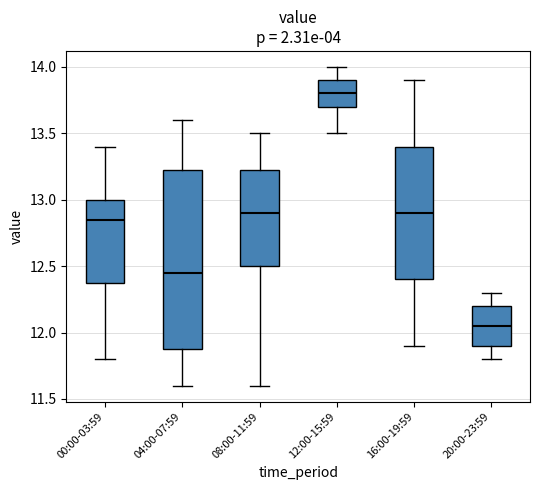

Reading left to right, read every box against the y-axis: the position of its median line, the range the box covers, and the ends of its whiskers. The values are not printed on the chart, so give them approximately, as read against the axis.

00:00-03:59: median 12.85, box 12.40 to 13.00, whiskers 11.80 to 13.40
04:00-07:59: median 12.45, box 11.90 to 13.25, whiskers 11.60 to 13.60
08:00-11:59: median 12.90, box 12.50 to 13.25, whiskers 11.60 to 13.50
12:00-15:59: median 13.80, box 13.70 to 13.90, whiskers 13.50 to 14.00
16:00-19:59: median 12.90, box 12.40 to 13.40, whiskers 11.90 to 13.90
20:00-23:59: median 12.05, box 11.90 to 12.20, whiskers 11.80 to 12.30